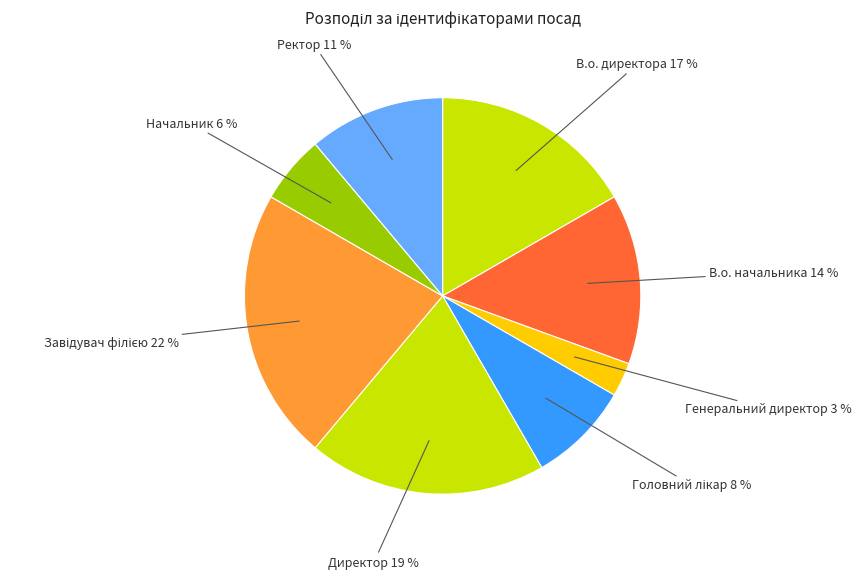

What percentage is the Директор slice, to the nearest percent?

19%